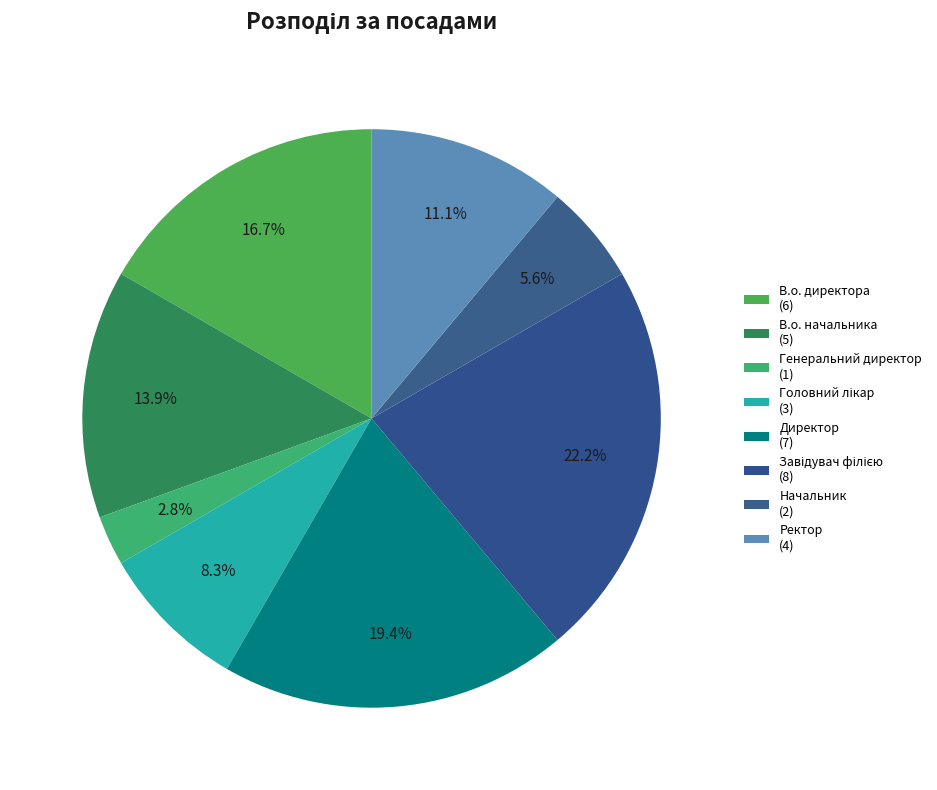

How many slices are in this pie chart?

8